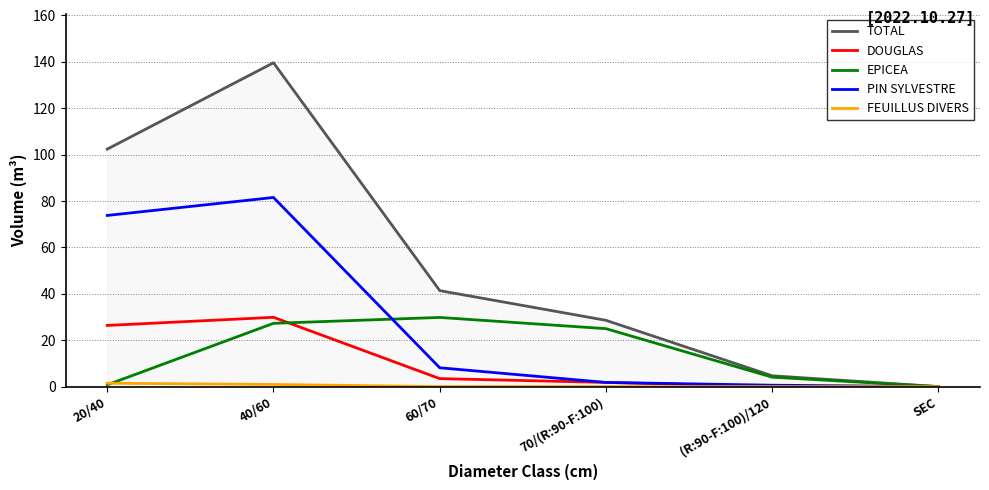

Does the chart have visible grid lines?

Yes